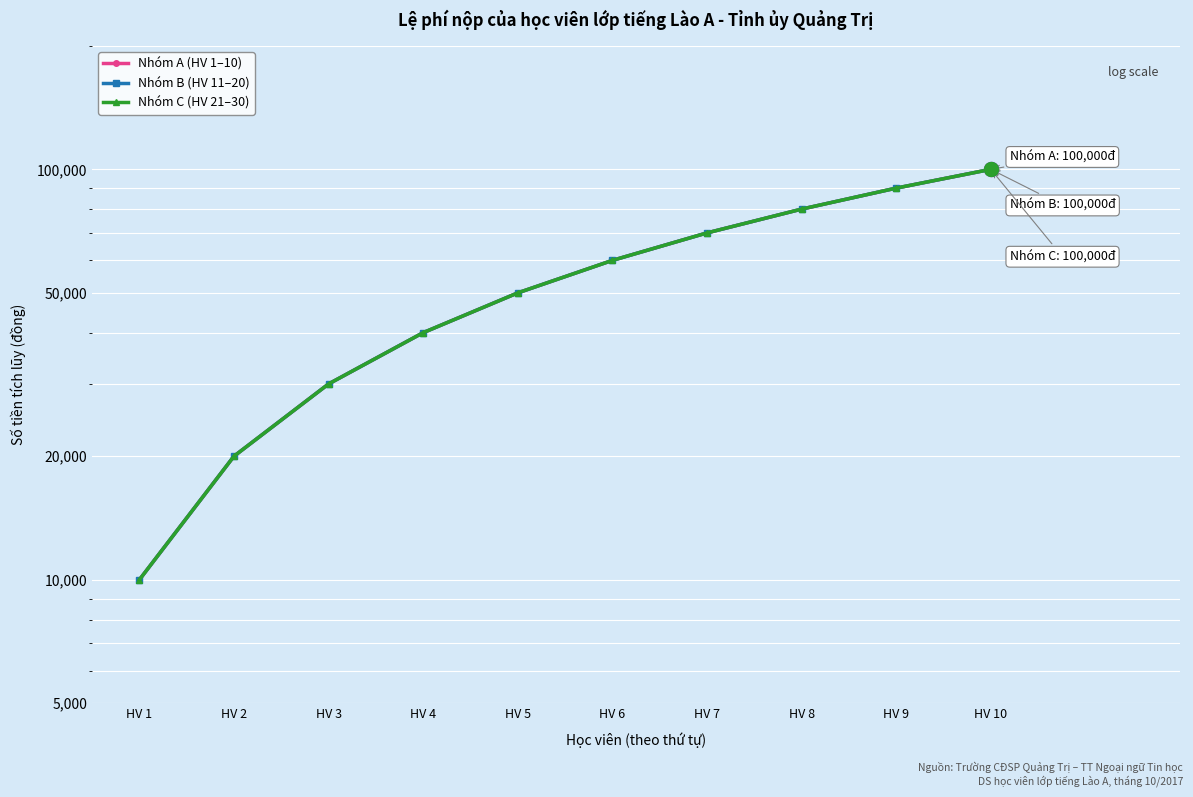

True or false: Nhóm B (HV 11–20) and Nhóm C (HV 21–30) cross at least once.

False